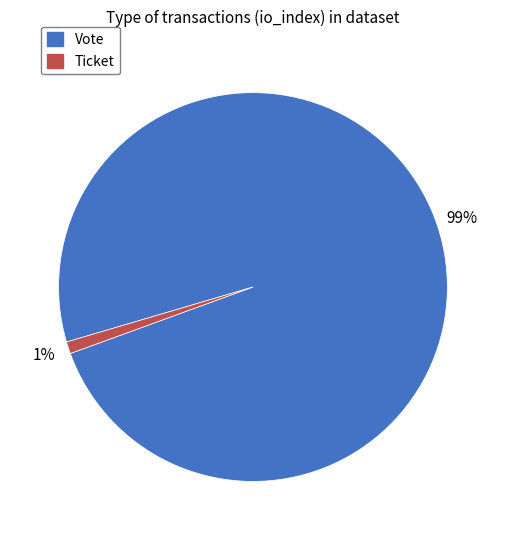

Is the sum of Ticket and Vote greater than half?

Yes